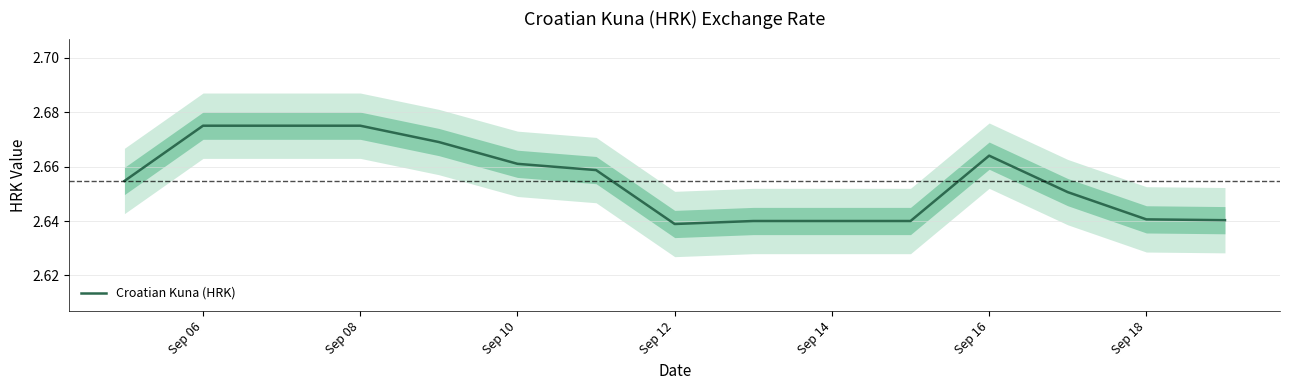

How many data points does each series have?

15